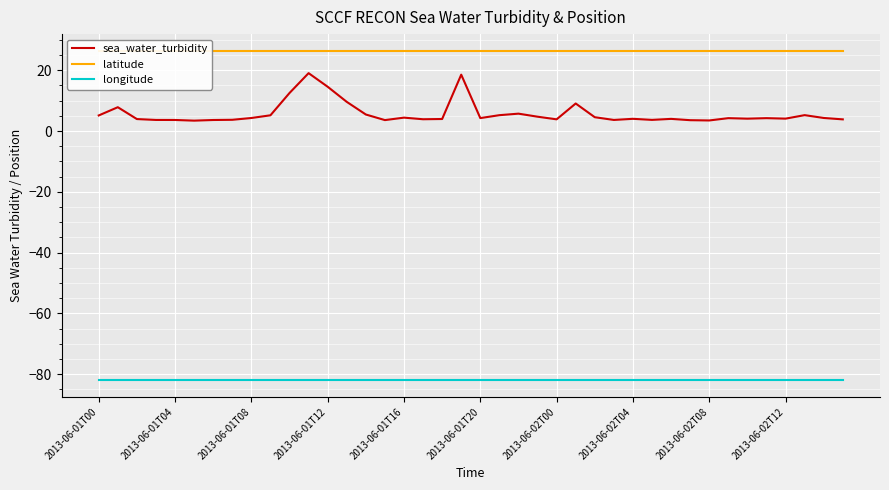

What value does the longitude series have at 2013-06-01T12?

-82.1